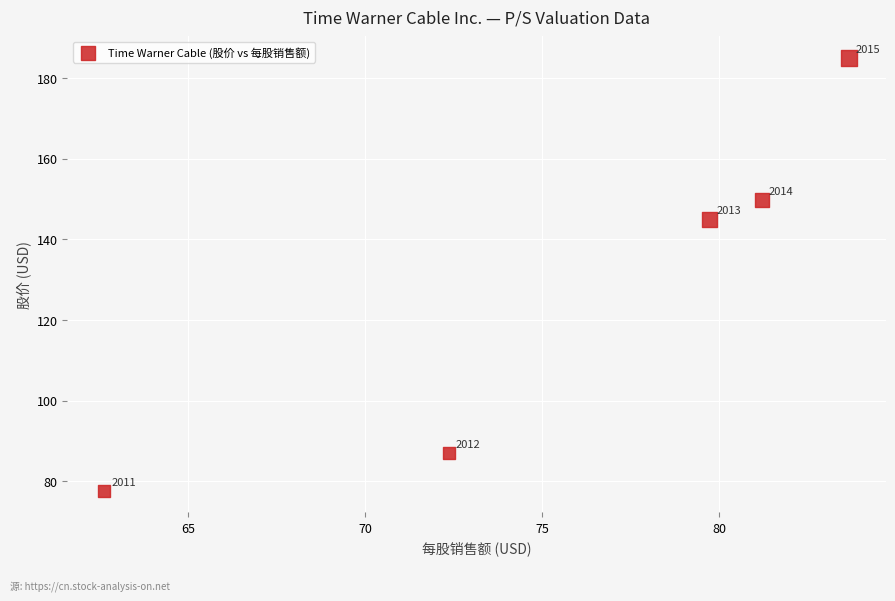

What Y value in the scatter plot is closest to 131?

145.0